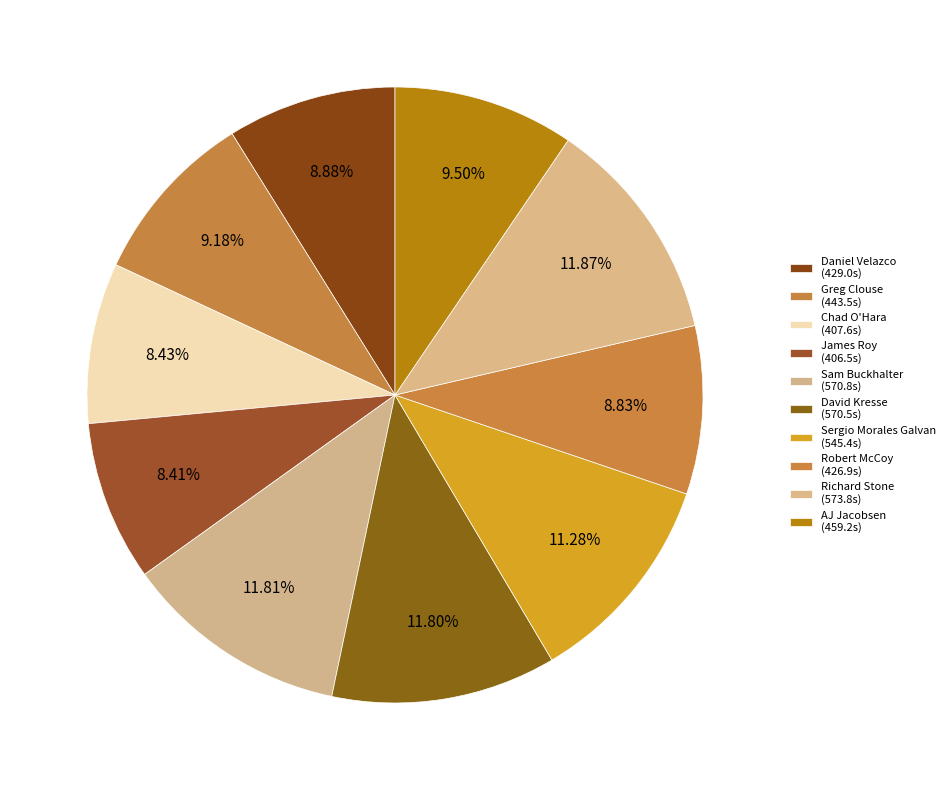

Which has a higher value, Sergio Morales Galvan or Richard Stone?

Richard Stone